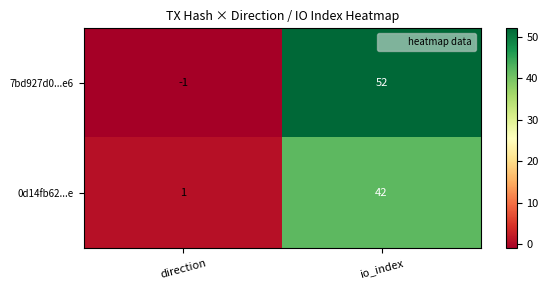

What is the maximum value for 0d14fb62...e?

42